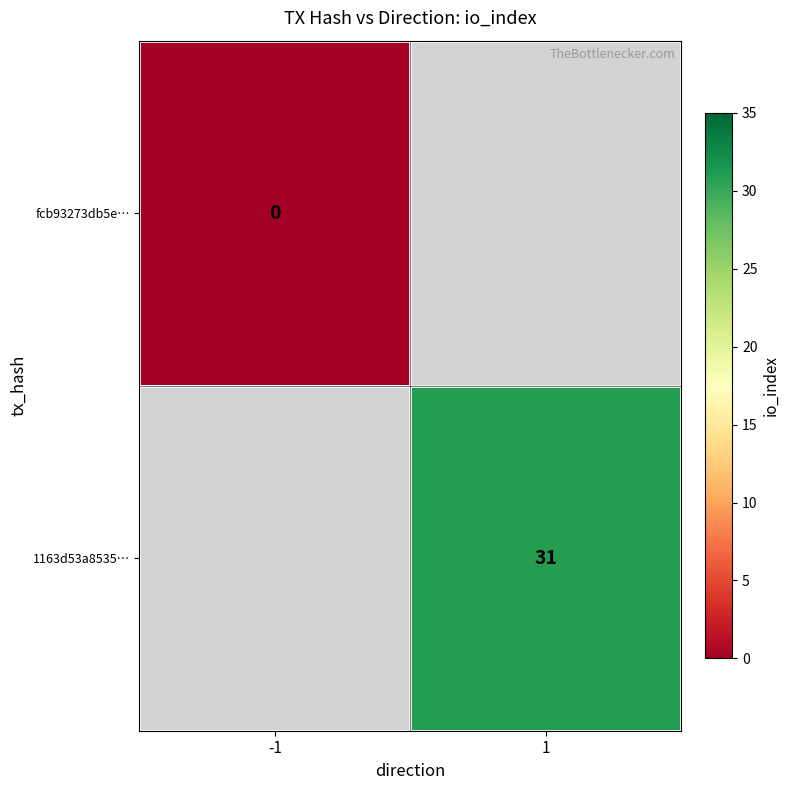

The value of 1163d53a8535… at 1 is 31. True or false?

True